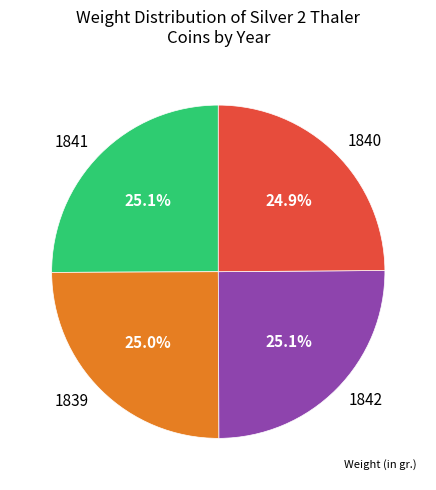

Count the number of slices in the pie.

4